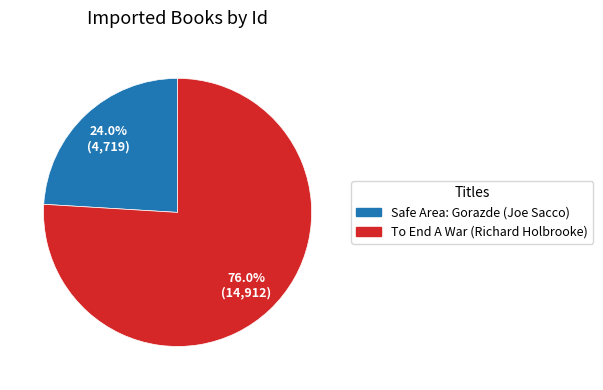

Is the sum of Safe Area: Gorazde (Joe Sacco) and To End A War (Richard Holbrooke) greater than half?

Yes